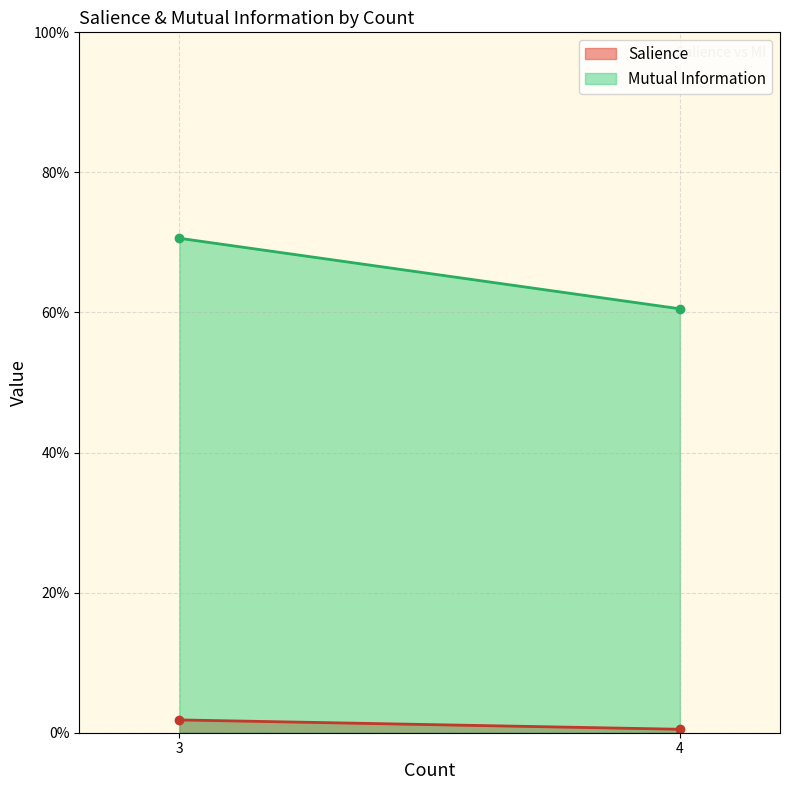

The value of Mutual Information at 3 is 0.7. True or false?

True